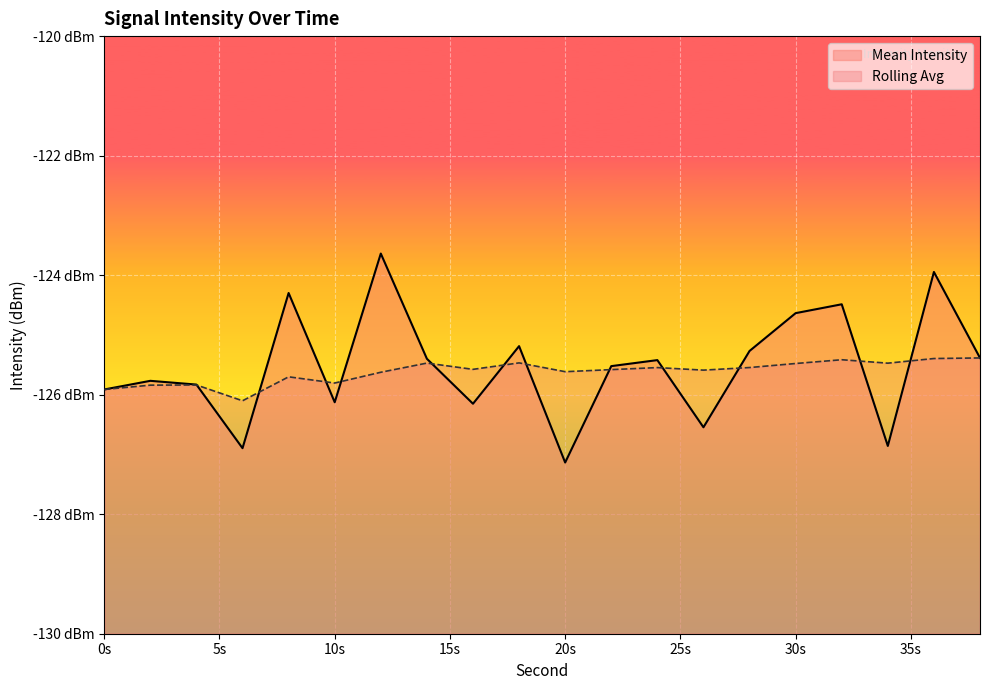

List the labels in order of Rolling Avg value, largest first.

38, 36, 32, 18, 14, 34, 30, 28, 24, 16, 22, 26, 20, 12, 8, 10, 4, 2, 0, 6